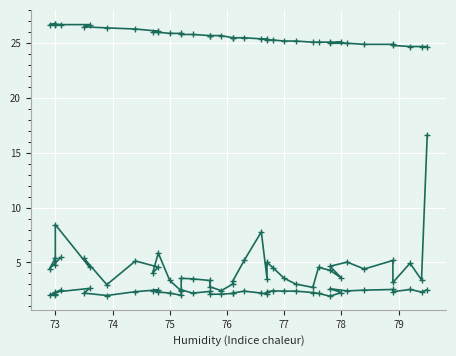

Read the SDS_P2 value at 77.

2.6